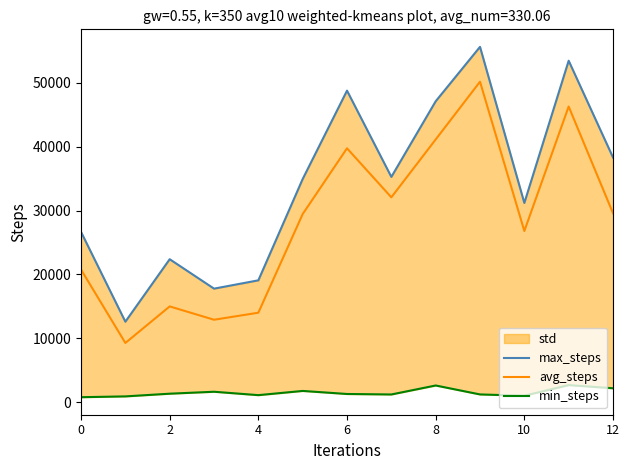

Count the number of categories in the chart.

13